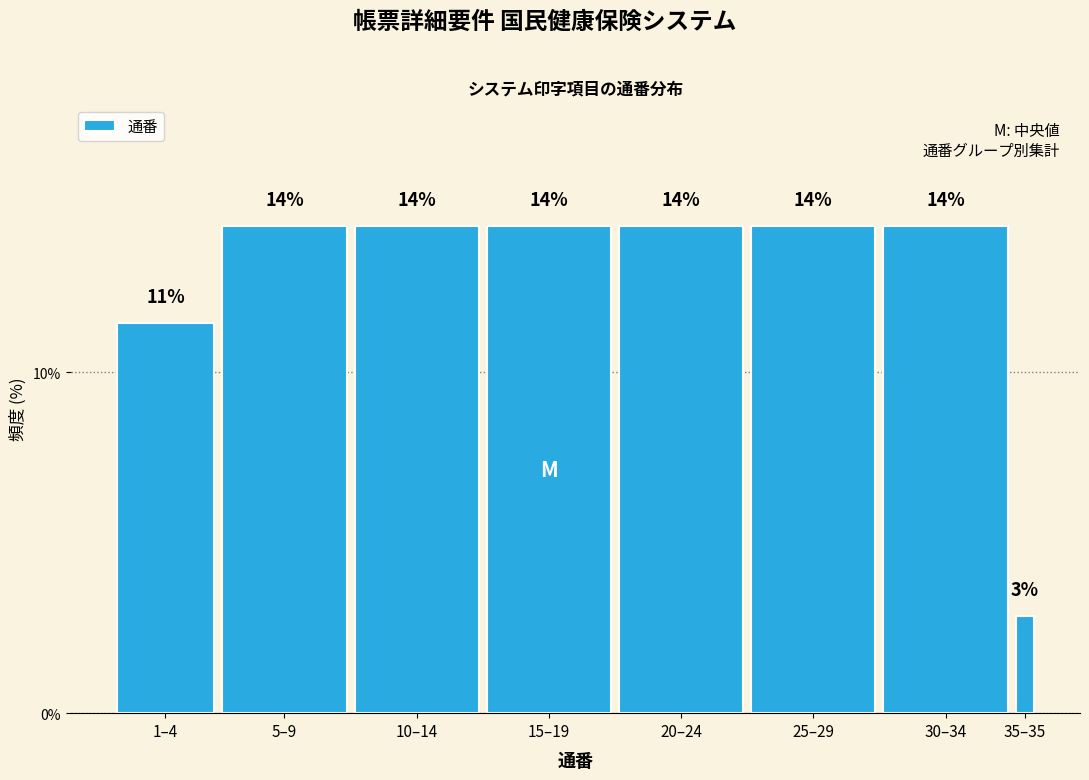

How many bars are there in total?

8